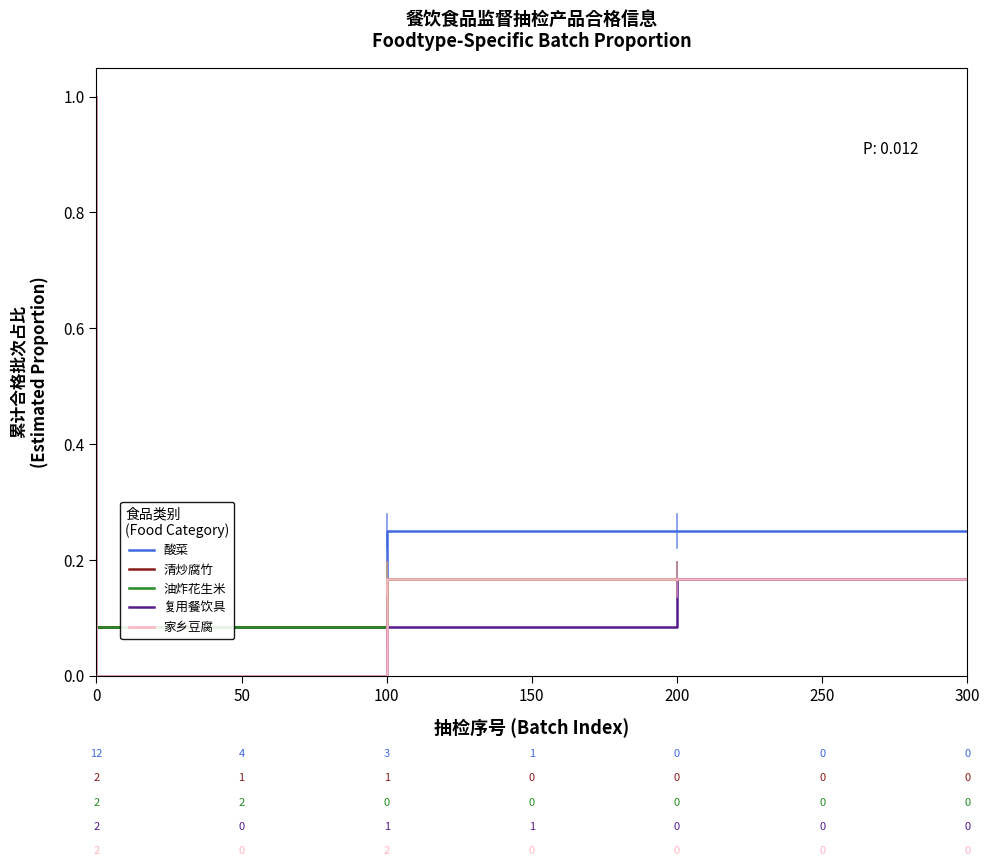

How many lines are shown in the chart?

5